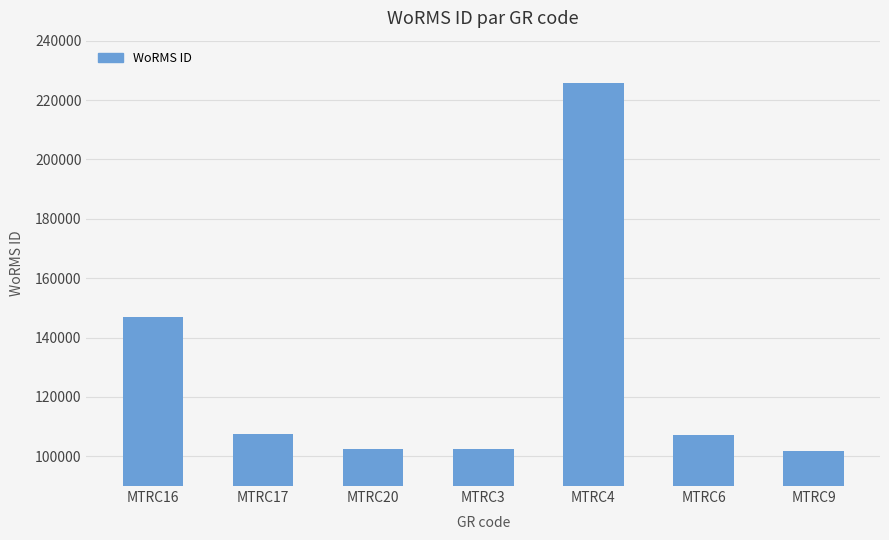

How many bars are there in total?

7